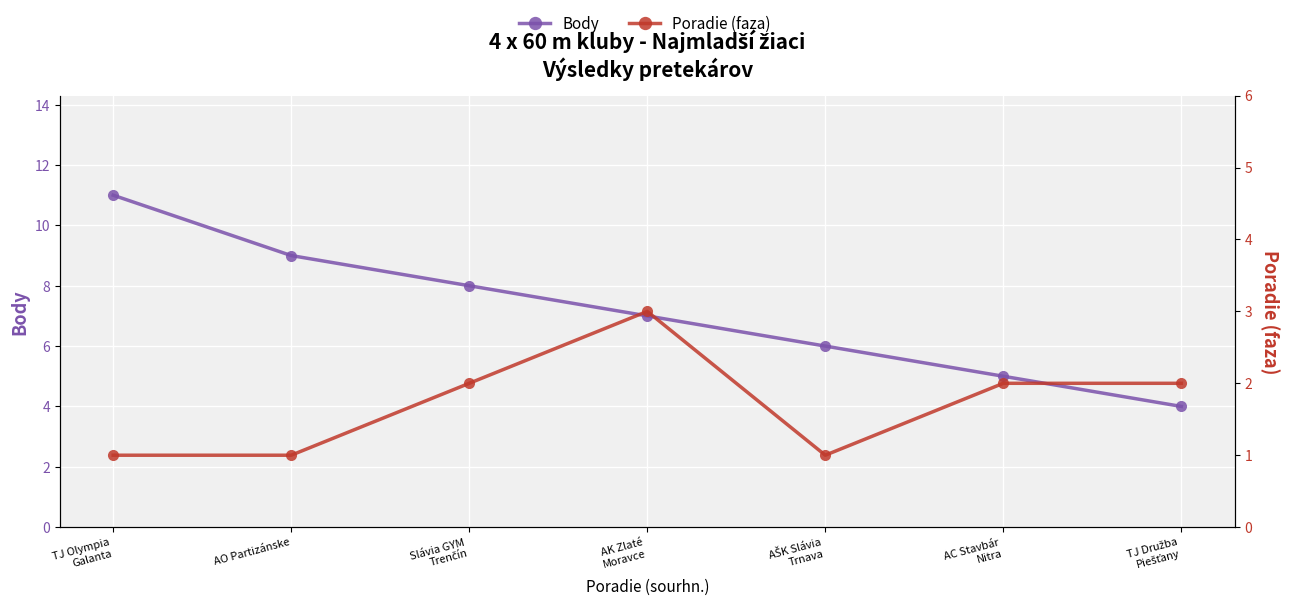

True or false: Body and Poradie (faza) cross at least once.

False